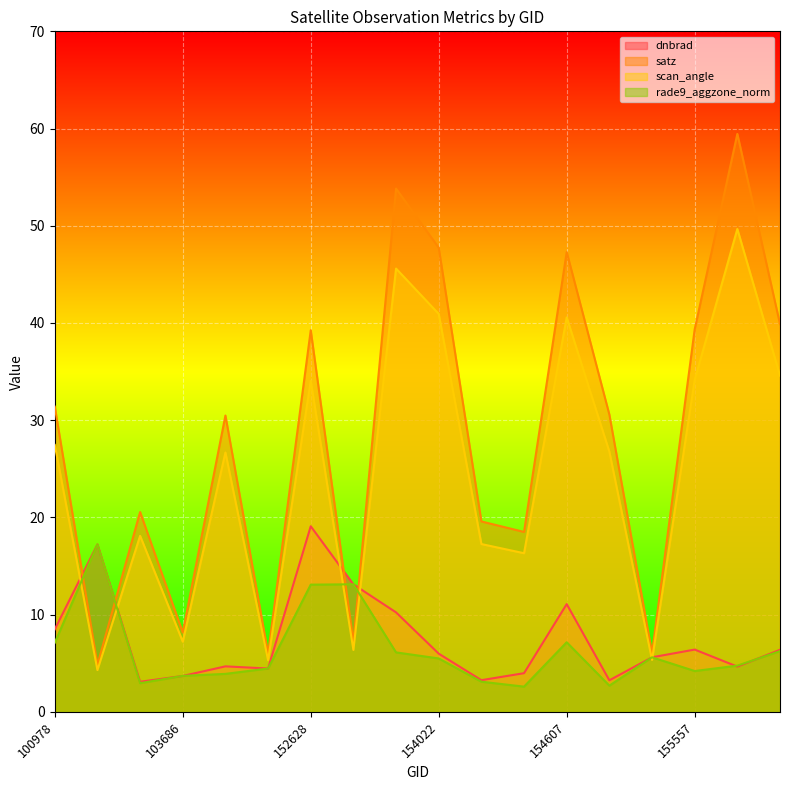

The value of scan_angle at 155372 is 5.3. True or false?

True